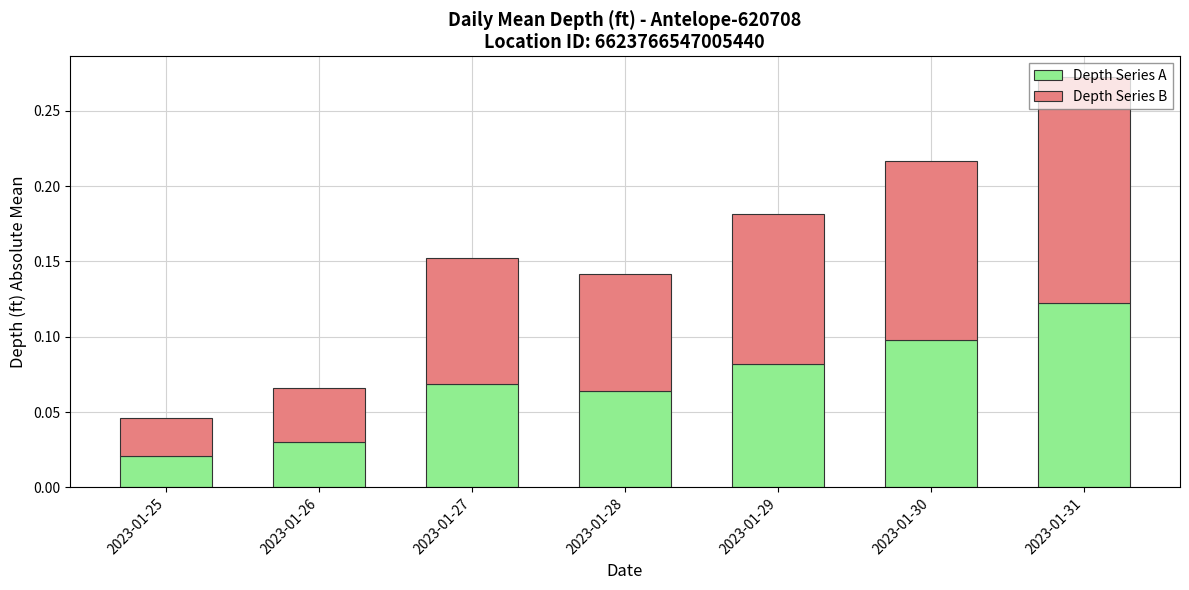

At which category is the sum across all series the highest?

2023-01-31